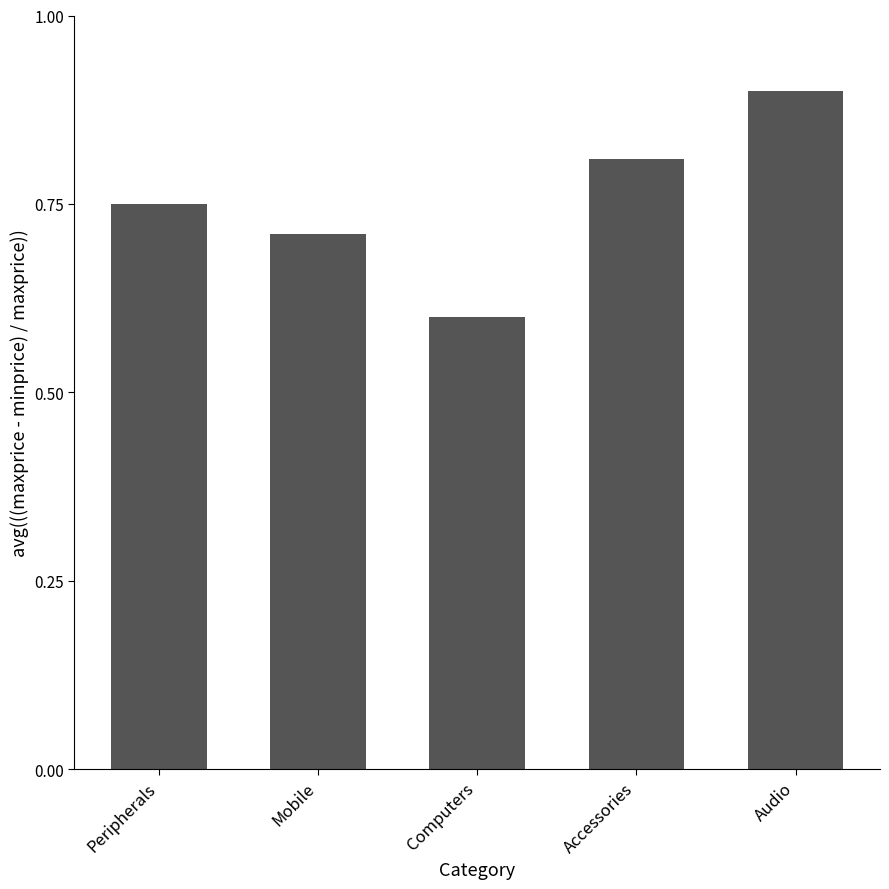

Is it true that the value at Computers is 0.6?

True